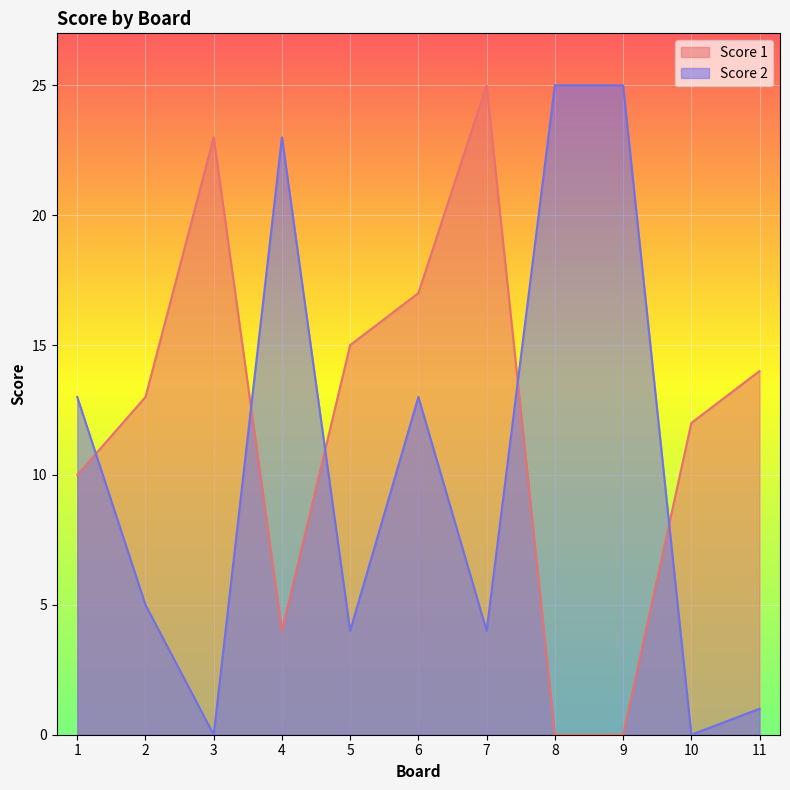

What is the difference between the highest and lowest values at 8?

25